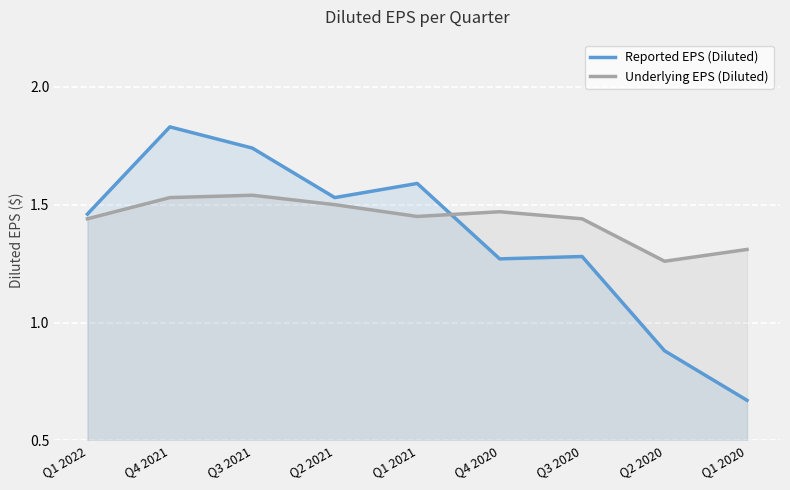

After their last crossing, which series has the higher values: Underlying EPS (Diluted) or Reported EPS (Diluted)?

Underlying EPS (Diluted)